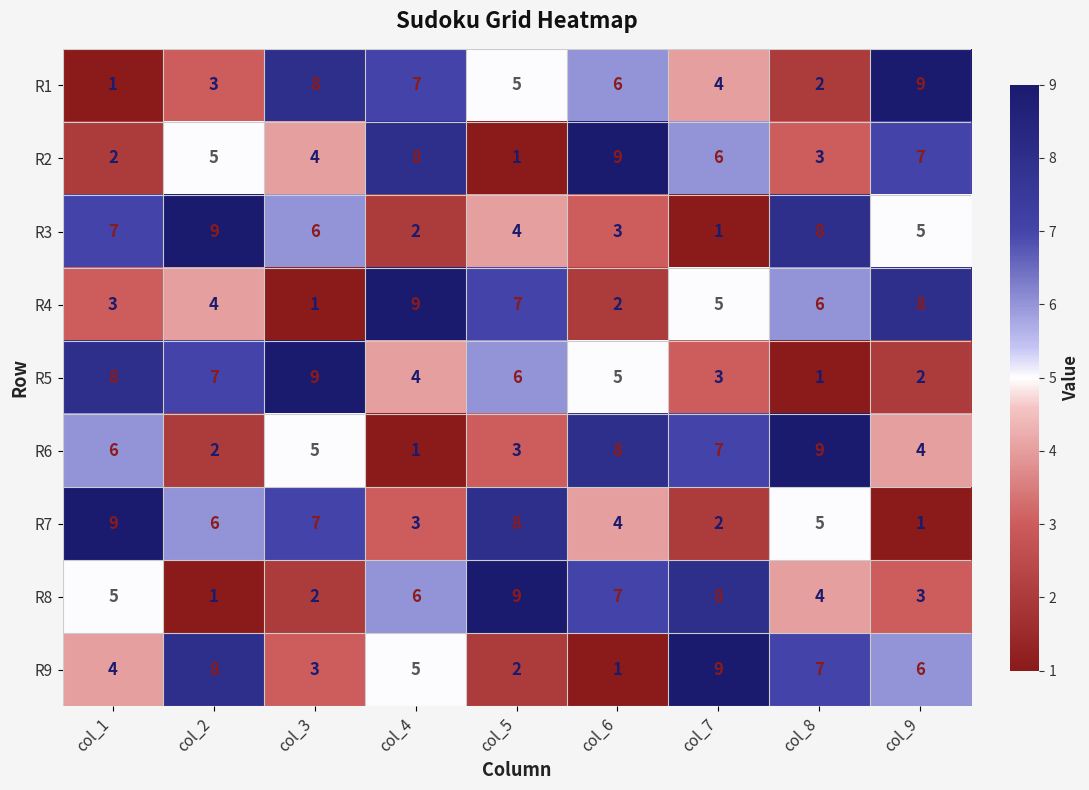

What is the difference between the highest and lowest values at col_4?

8